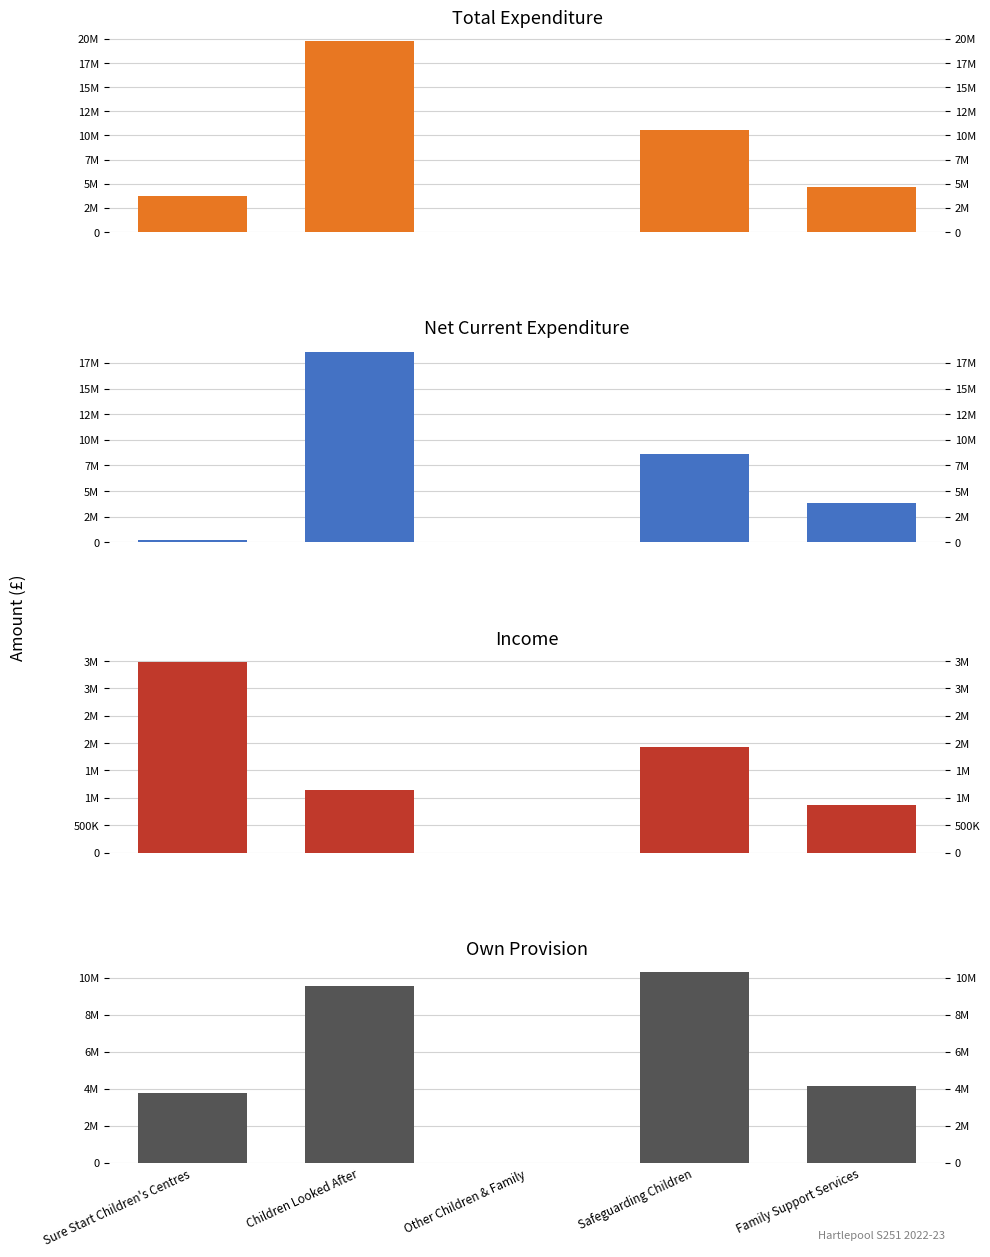

What position from the right is Family Support Services?

1